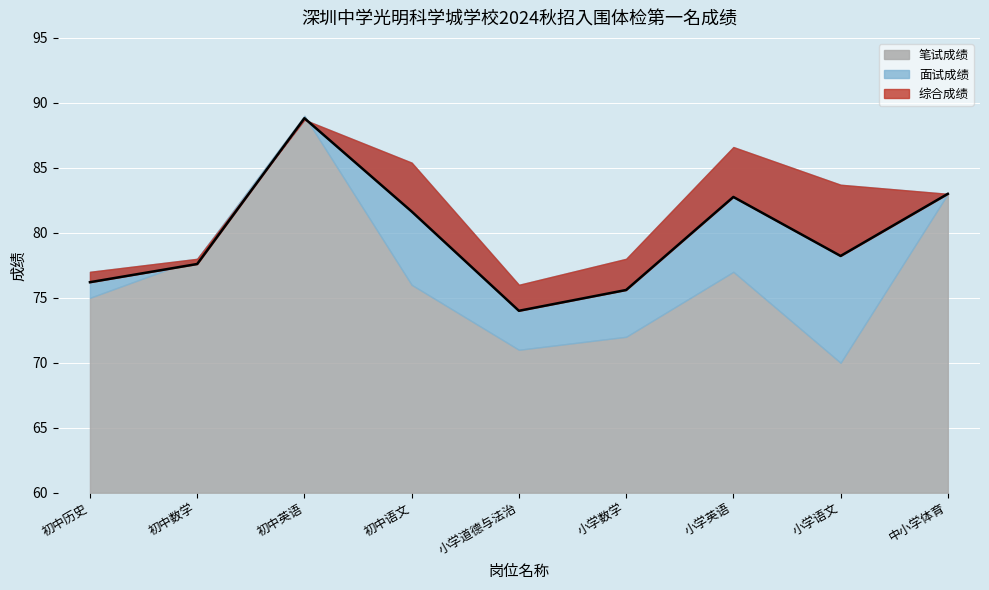

List the series in order of their peak value, lowest first.

面试成绩, 综合成绩, 笔试成绩